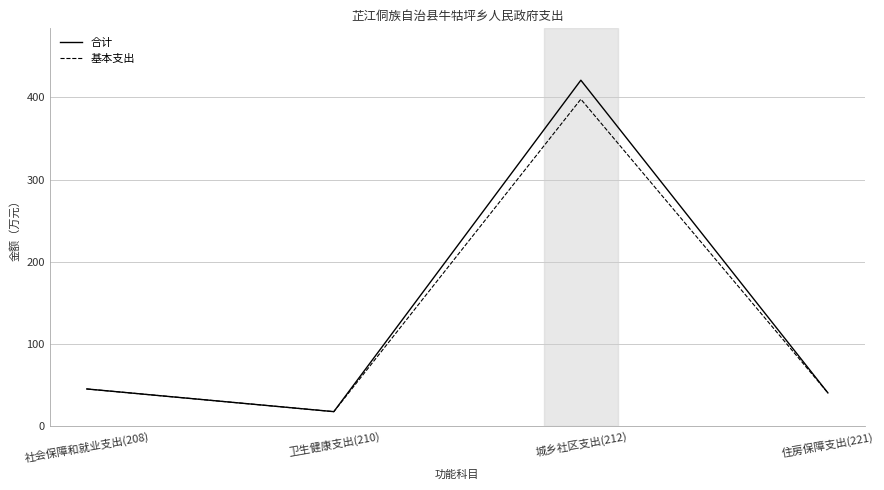

Does the chart display data point markers on the line(s)?

No